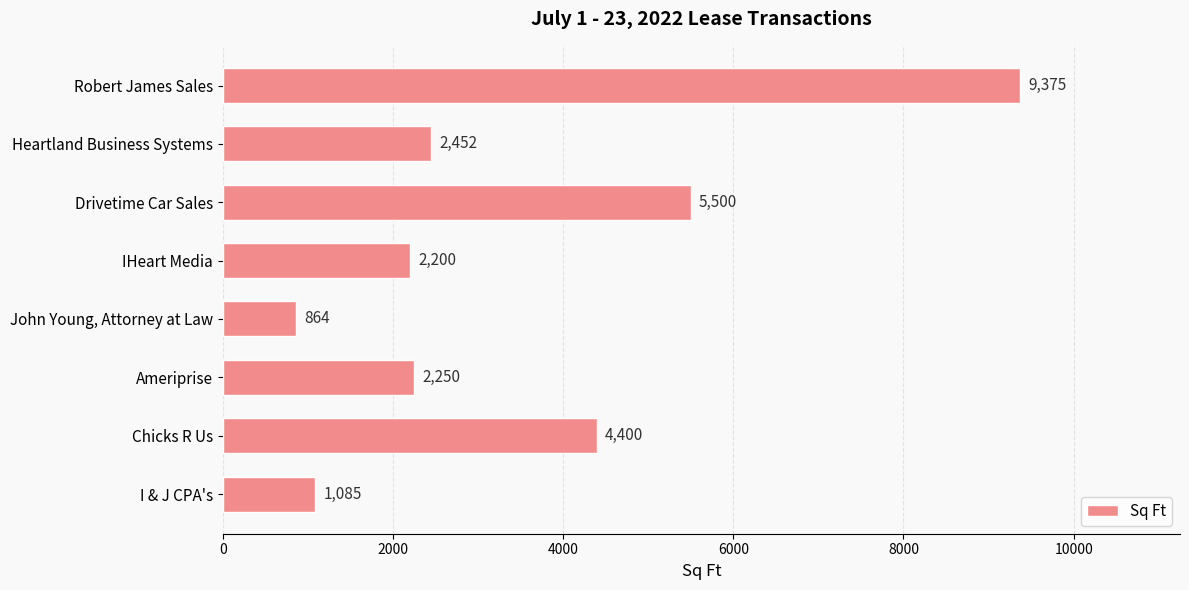

How many data points are less than 2452?

4